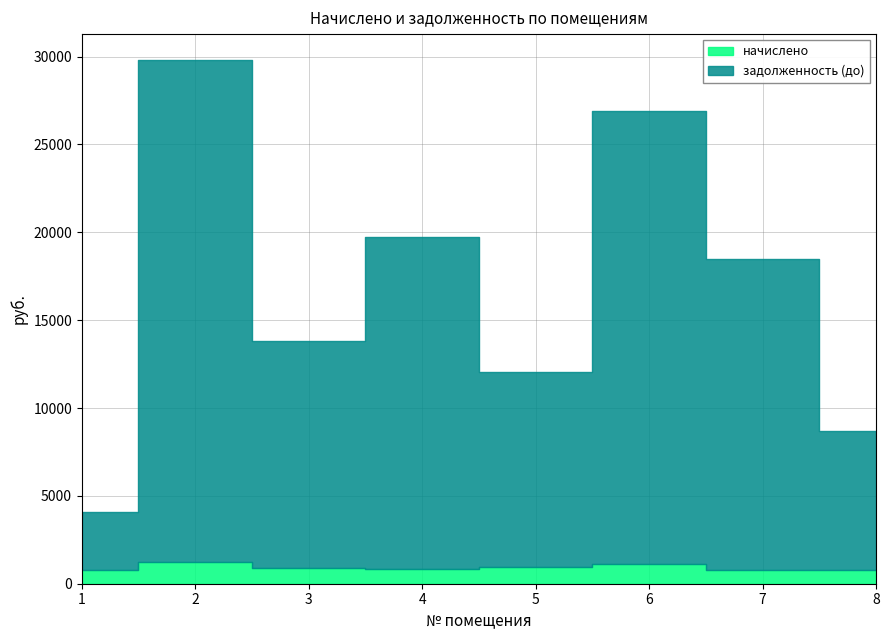

Where does the задолженность (до) series first go above 17728?

2